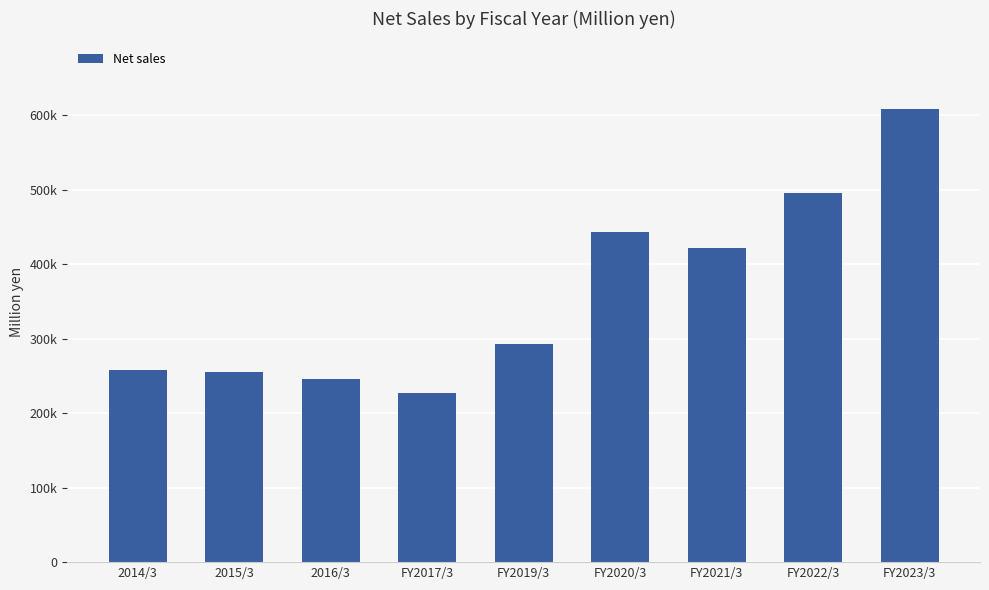

Does the chart contain any negative values?

No